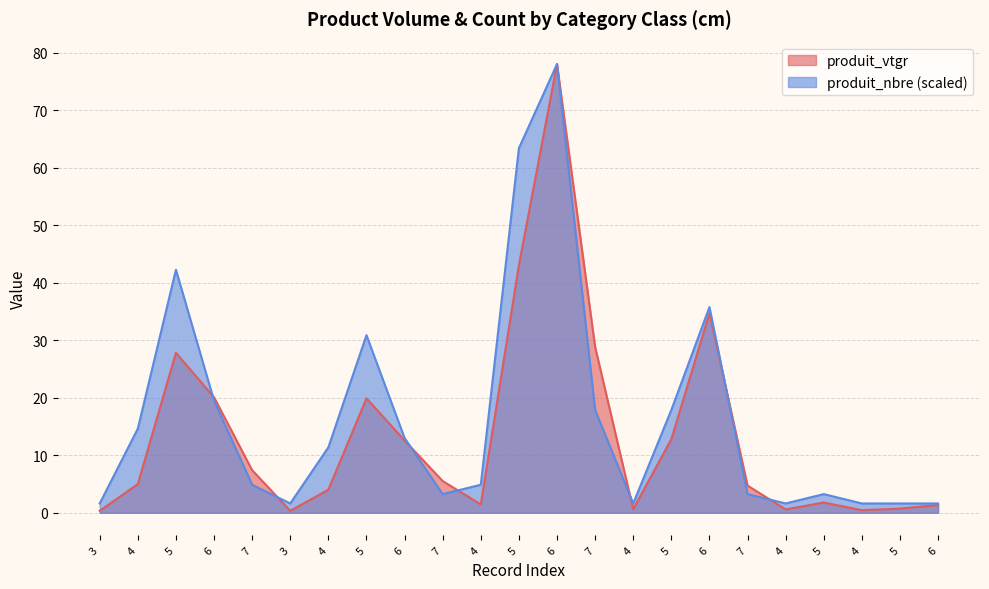

At how many categories does at least one series exceed 59?

2